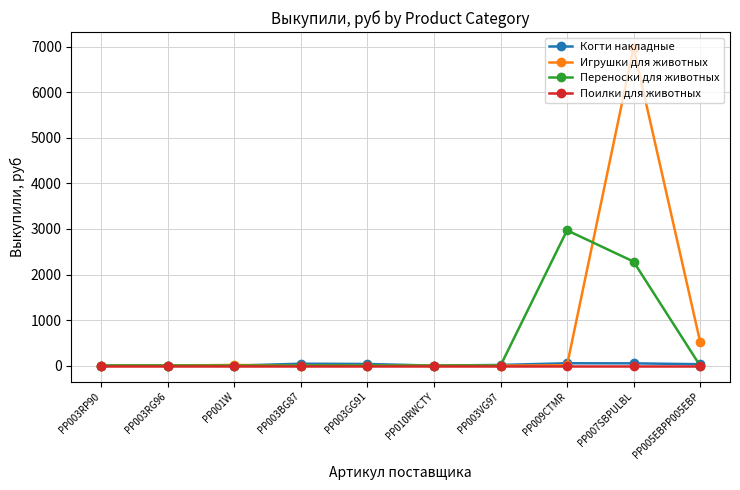

How many categories are shown in the chart?

10